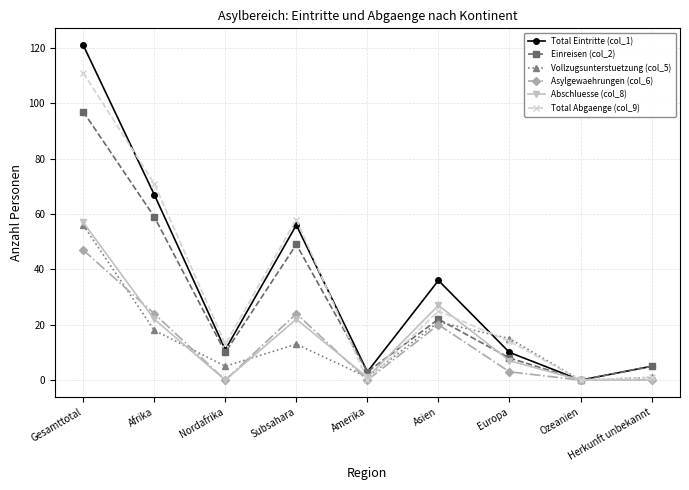

What is the label of the 6th point from the right?

Subsahara